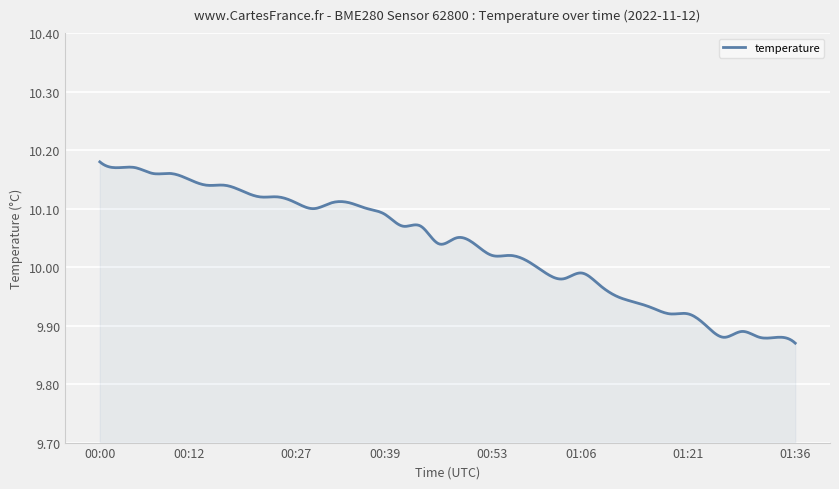

What is the difference between the maximum and minimum values?

0.3